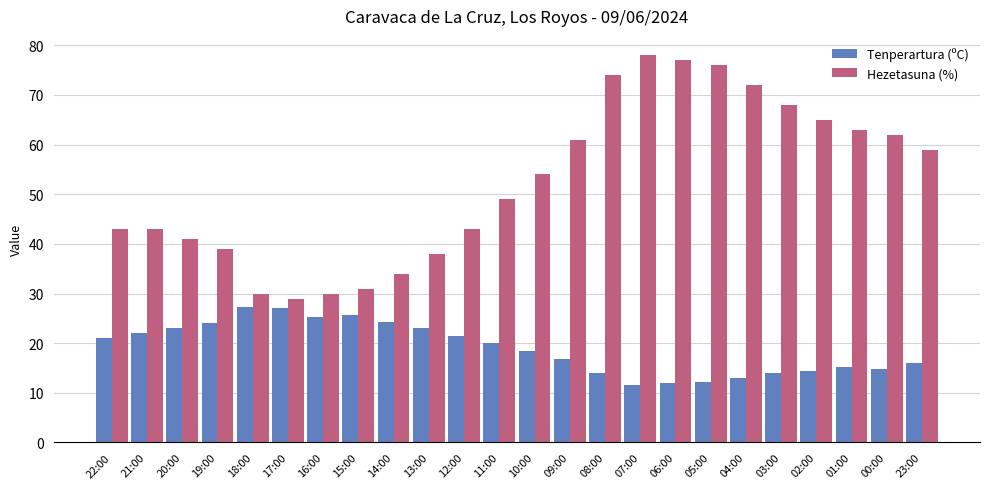

At how many categories does at least one series exceed 71?

5